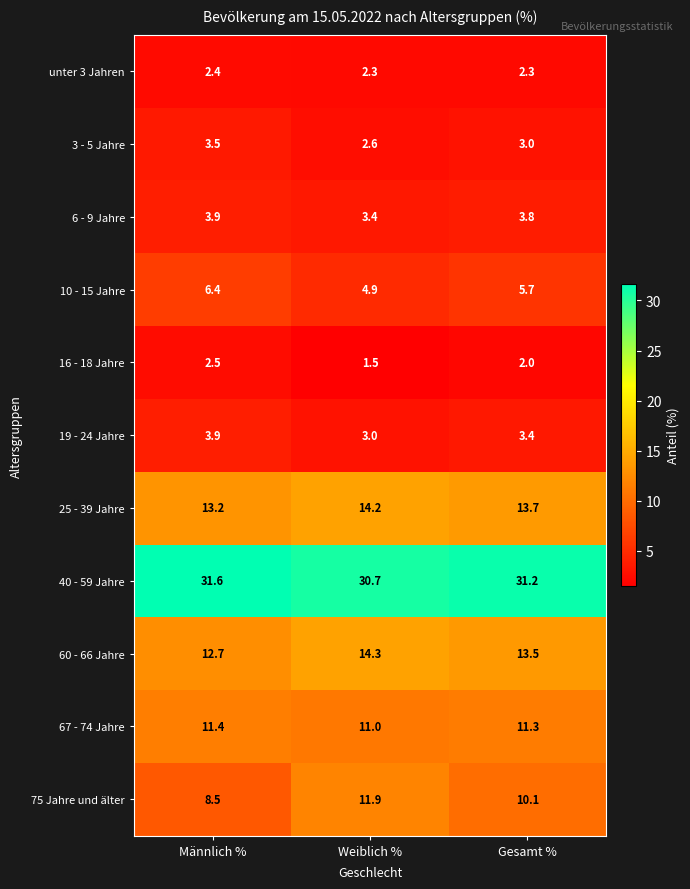

At which label is 25 - 39 Jahre closest to 13?

Männlich %